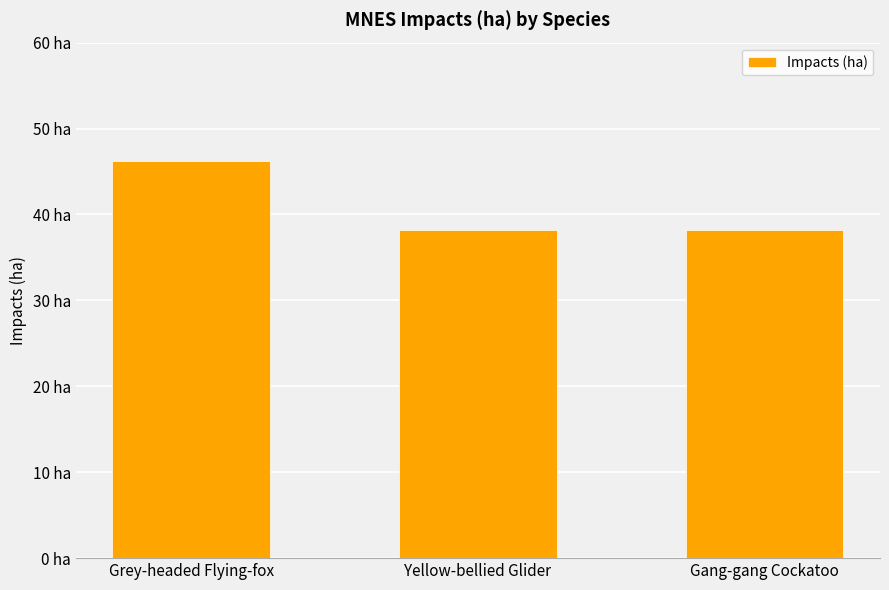

List the labels in order of value, smallest first.

Yellow-bellied Glider, Gang-gang Cockatoo, Grey-headed Flying-fox